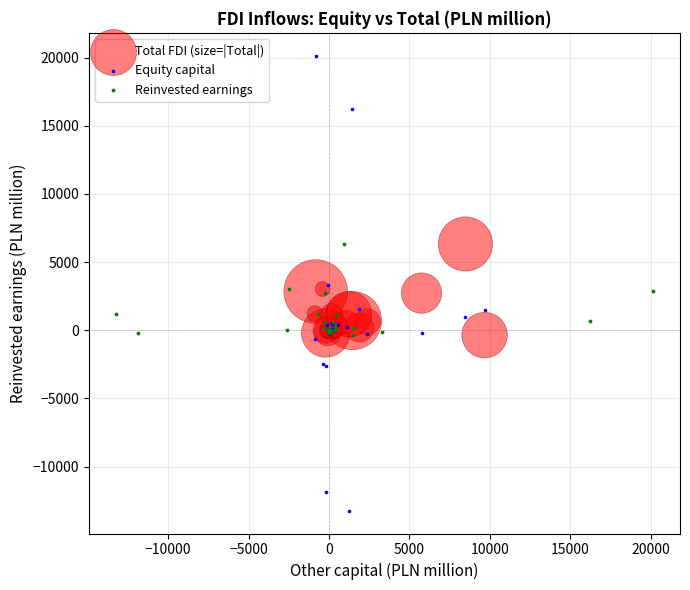

Which series reaches the minimum Y coordinate?

Equity capital